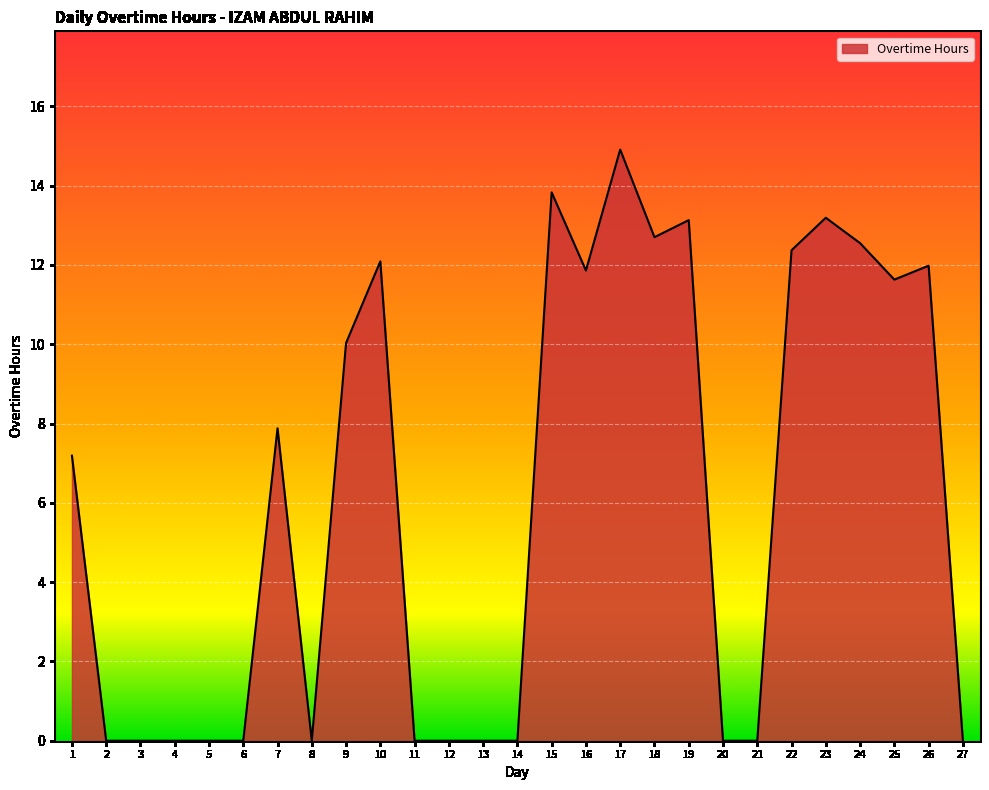

What is the difference between the values at 7 and 8?

7.9